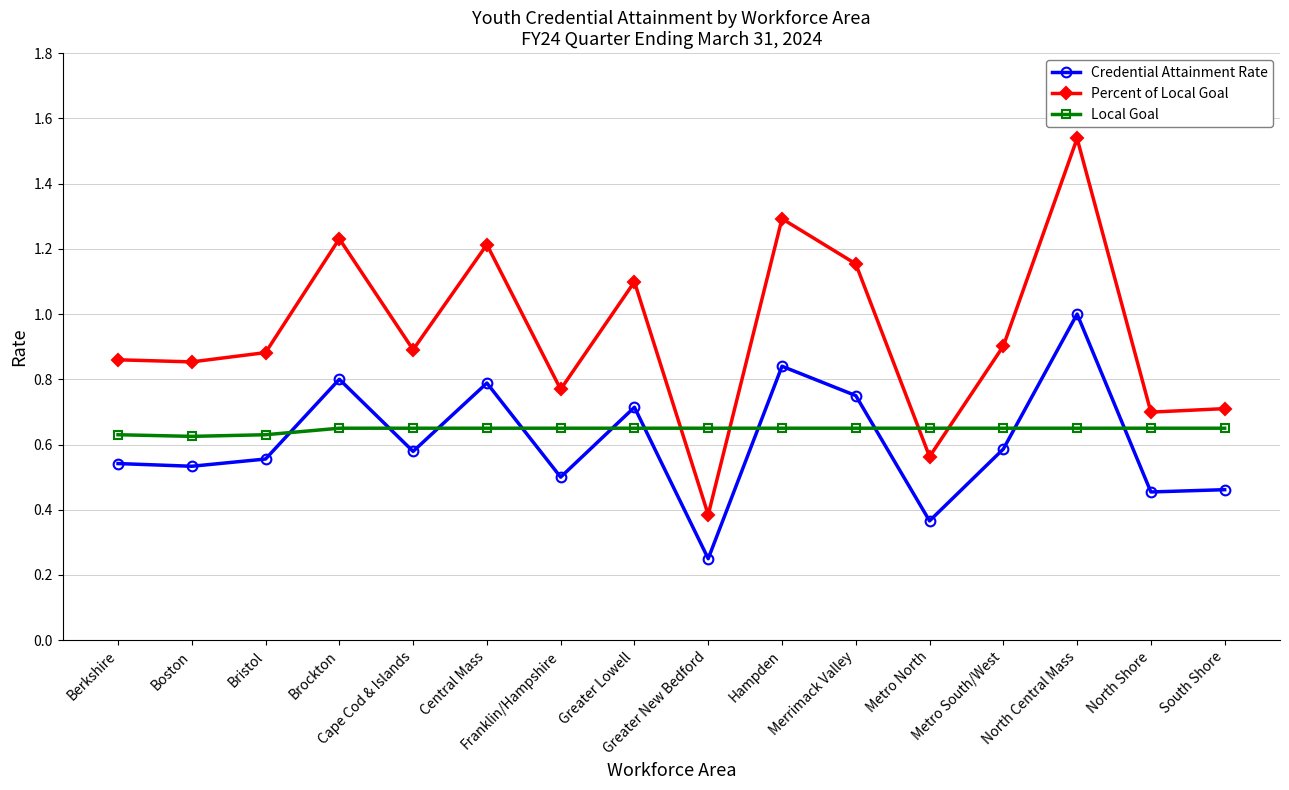

Which series has the widest spread of values?

Percent of Local Goal